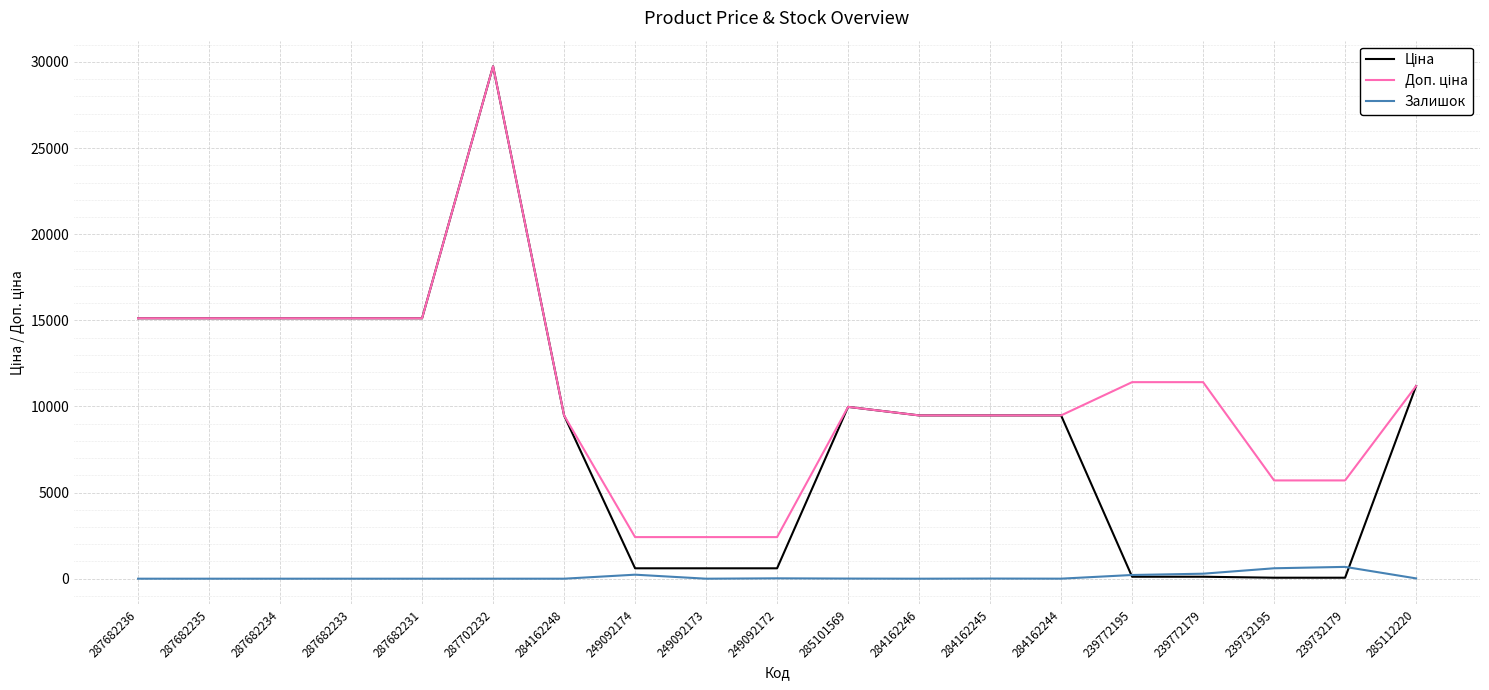

At which category does the chart reach its peak across all series?

287702232